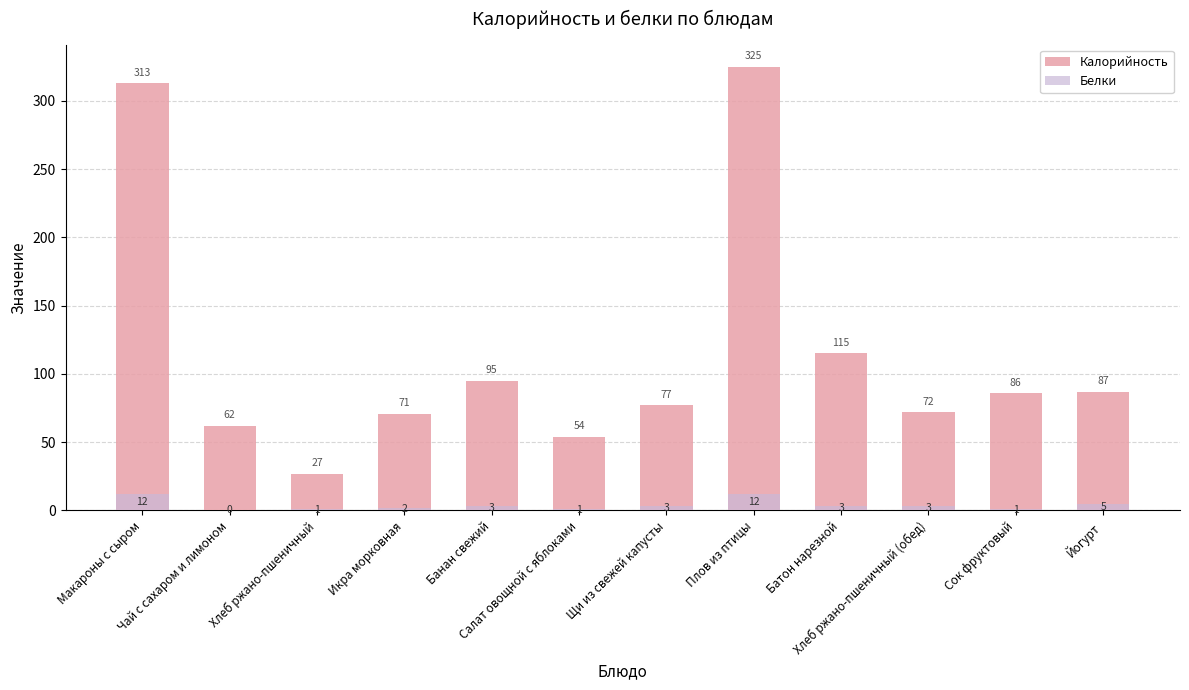

Reading left to right, list all the values displayed in this chart.

Калорийность: 313	62	27	71	95	54	77	325	115	72	86	87
Белки: 12	0	1	2	3	1	3	12	3	3	1	5